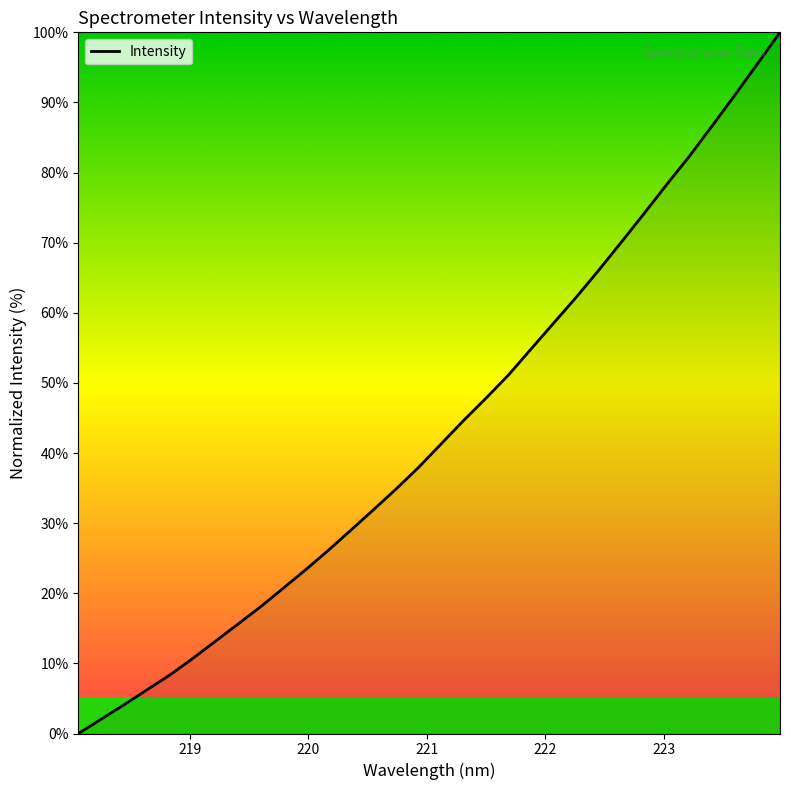

Reading left to right, extract all data points from this chart.

0.0	2.0	4.1	6.2	8.3	10.6	13.1	15.5	18.0	20.6	23.3	26.0	28.9	31.8	34.8	37.9	41.3	44.6	47.8	51.2	54.9	58.6	62.3	66.1	70.2	74.2	78.3	82.4	86.7	91.0	95.5	100.0